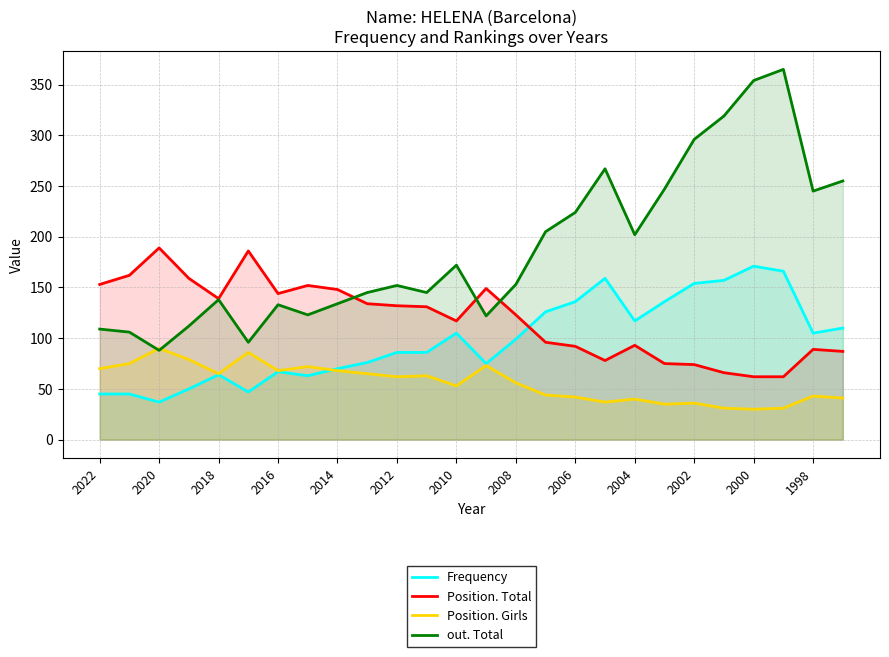

What is the approximate value of Frequency at 2022?

45